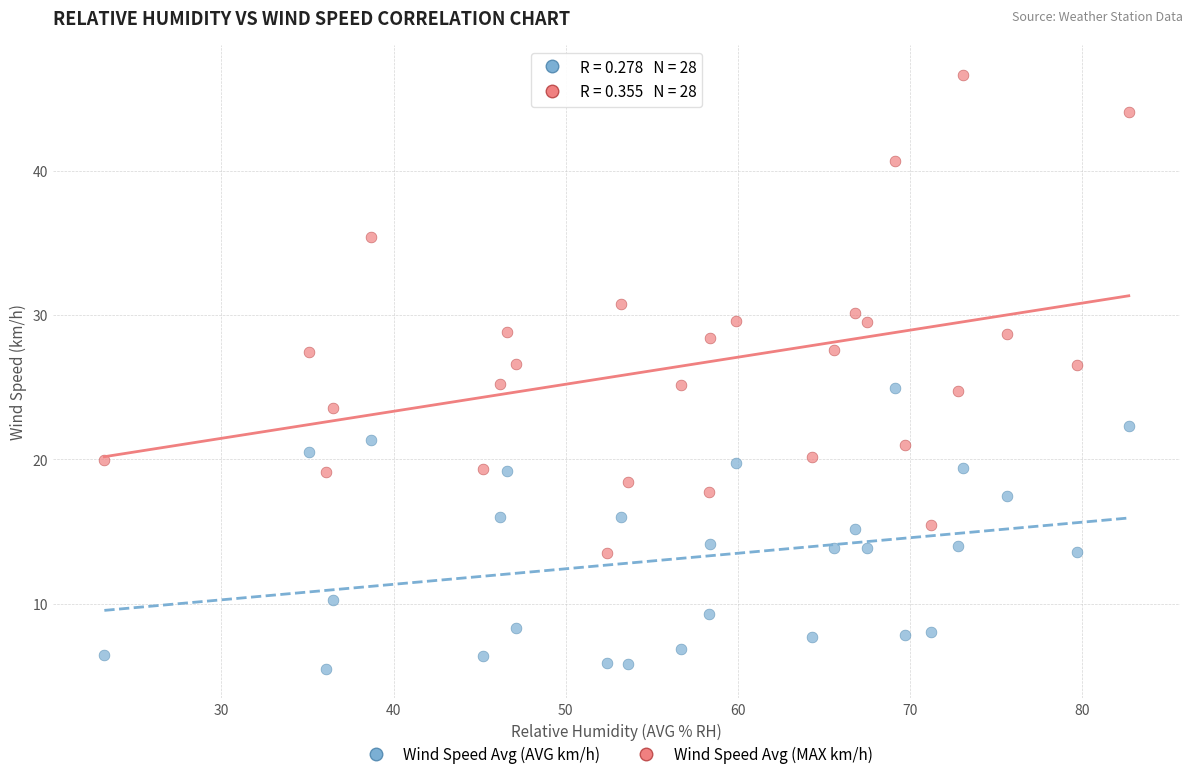

What are all the series names shown in the legend?

Wind Speed Avg (AVG km/h), Wind Speed Avg (MAX km/h)